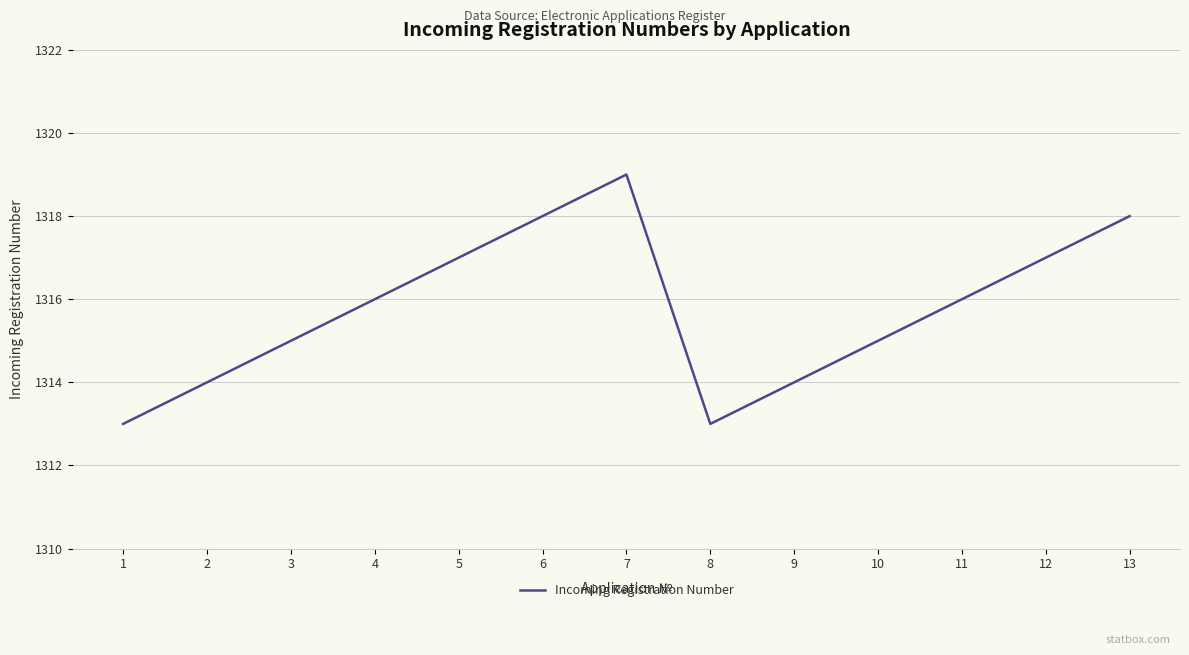

Reading right to left, what are all the values shown in this chart?

1318	1317	1316	1315	1314	1313	1319	1318	1317	1316	1315	1314	1313